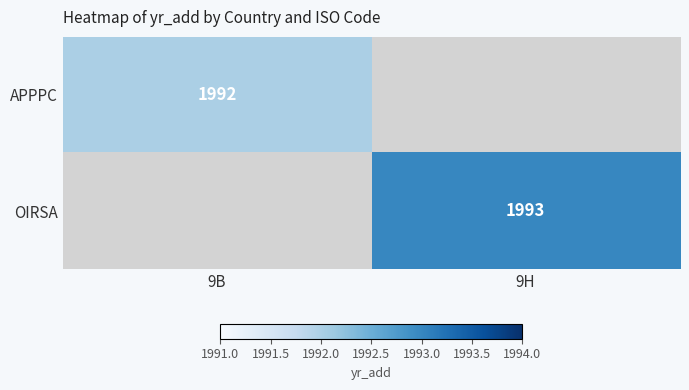

Is it true that OIRSA equals 1993 at 9H?

True